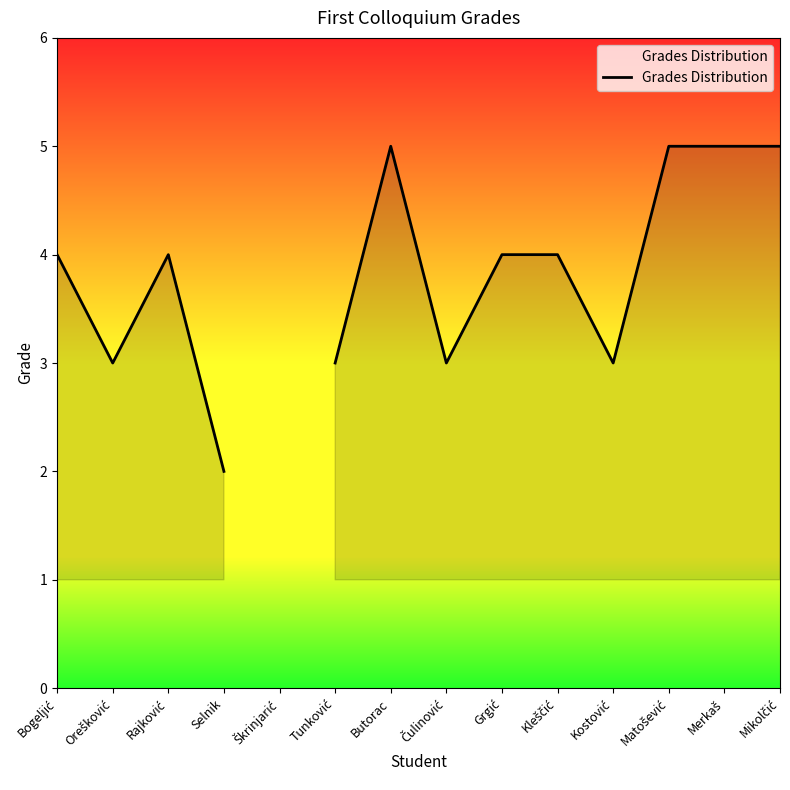

How many categories are shown in the chart?

14